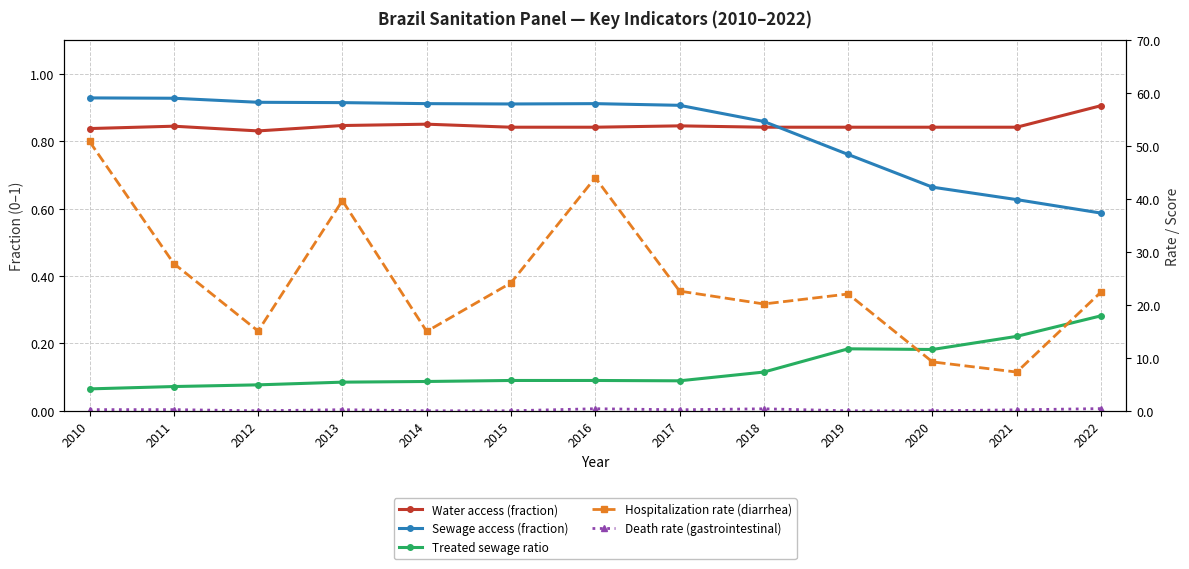

How many values in the Hospitalization rate (diarrhea) series are below 22?

5